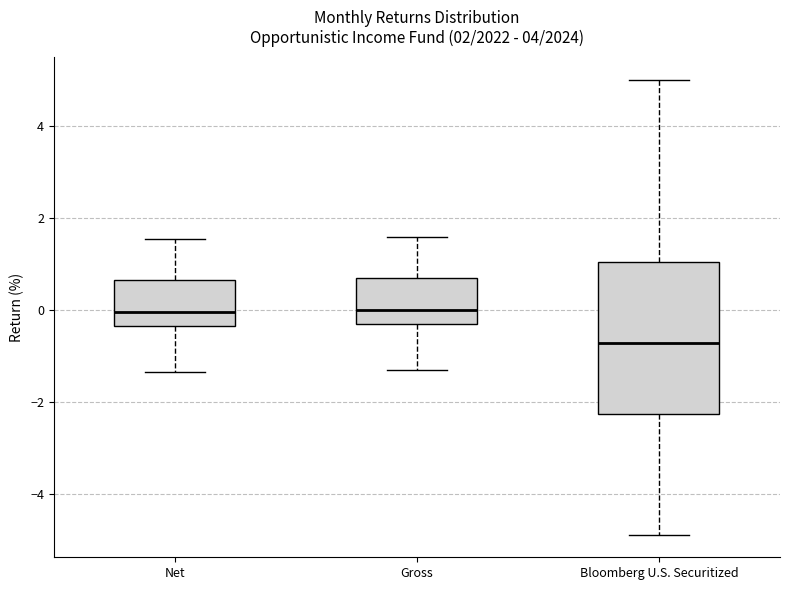

Where does the upper whisker of the box for Bloomberg U.S. Securitized end on the y-axis? The values are not printed on the chart, so give them approximately, as read against the axis.

5.0